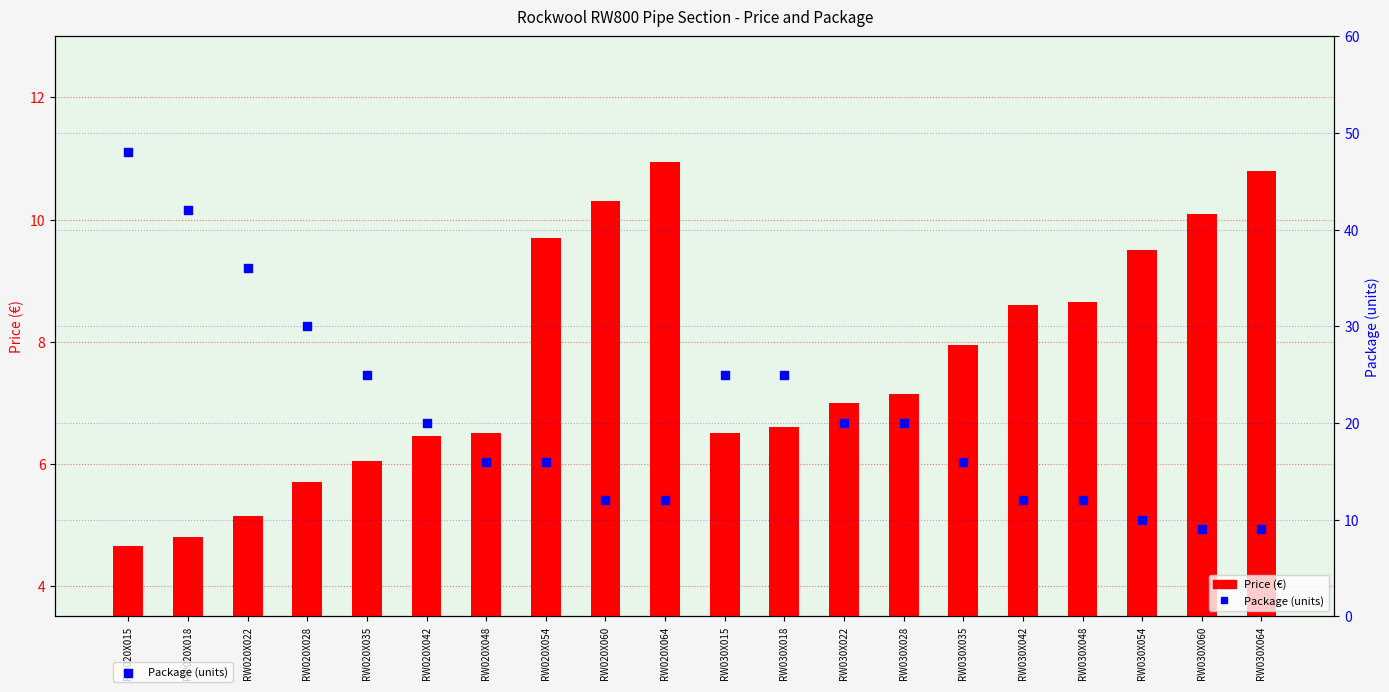

Which series has the largest Y range (max minus min)?

Package (units)